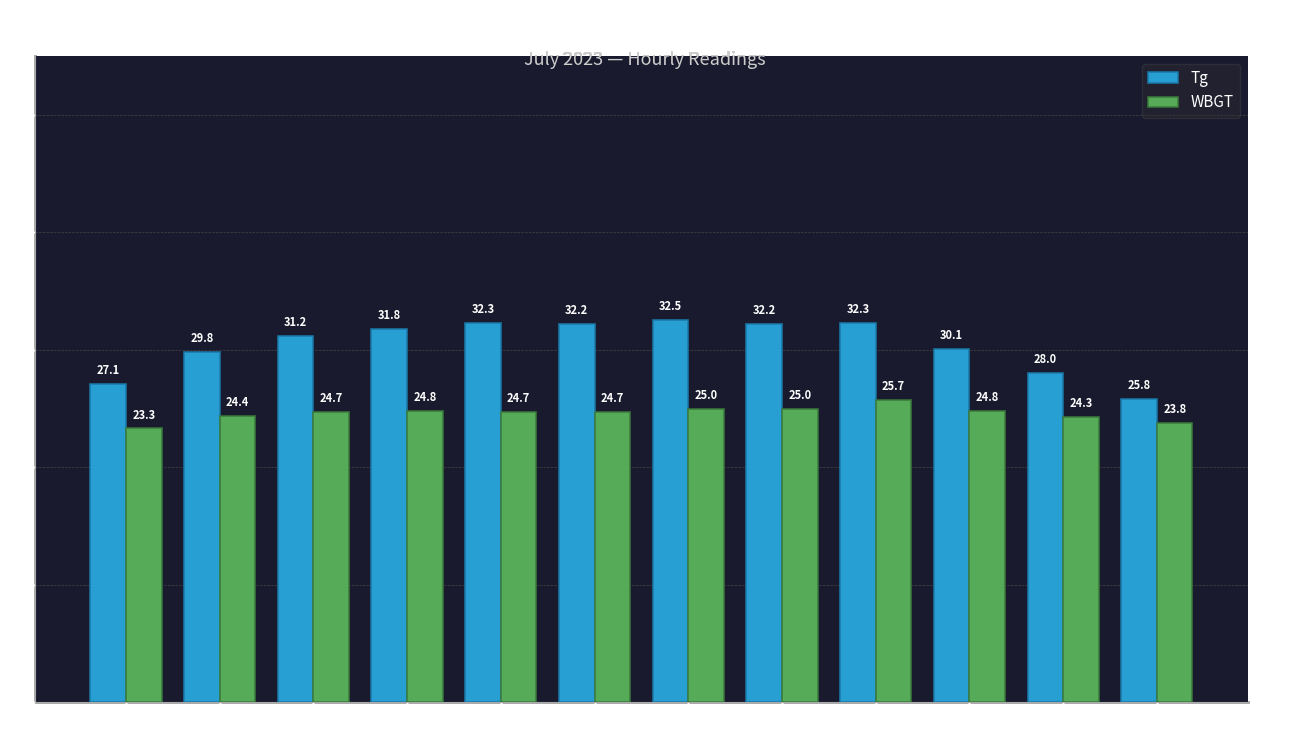

At 11:00, list the series in order from largest to smallest.

Tg, WBGT